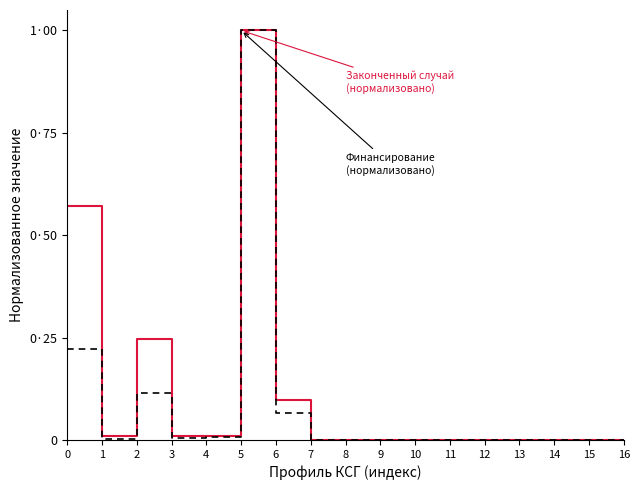

Between 11 and 1, which is larger?

1